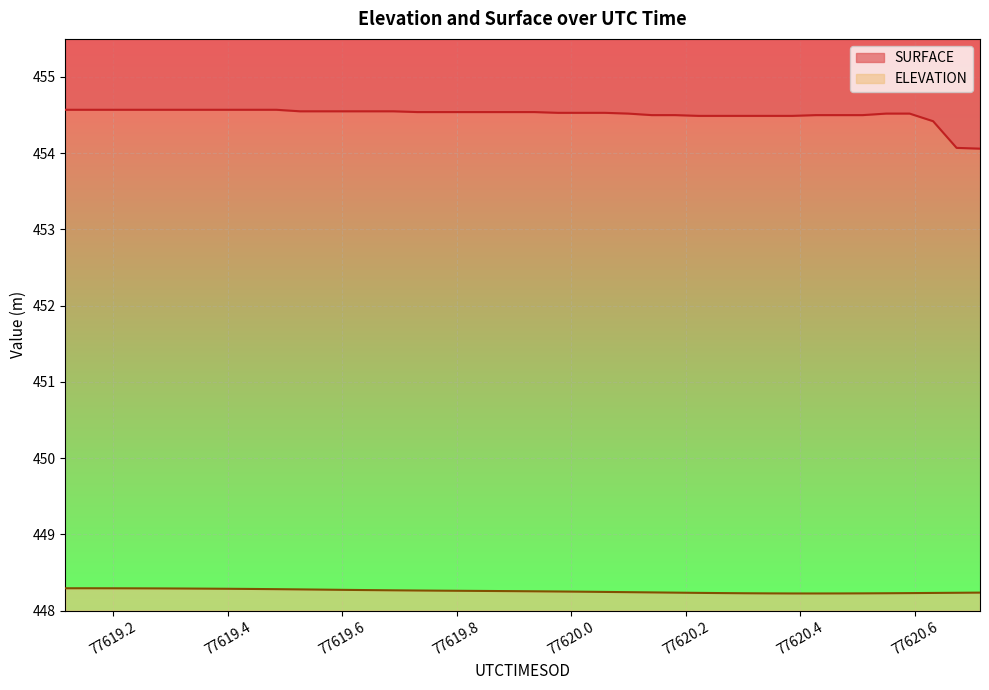

Between 77619.6493 and 77620.5094, which is larger?

77619.6493